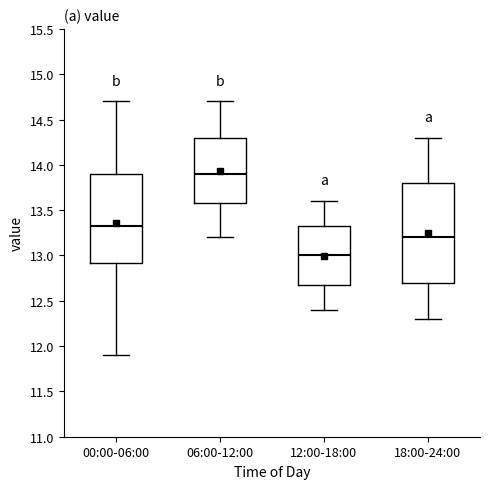

Comparing the boxes themselves (not the whiskers), which one is the tallest?

18:00-24:00